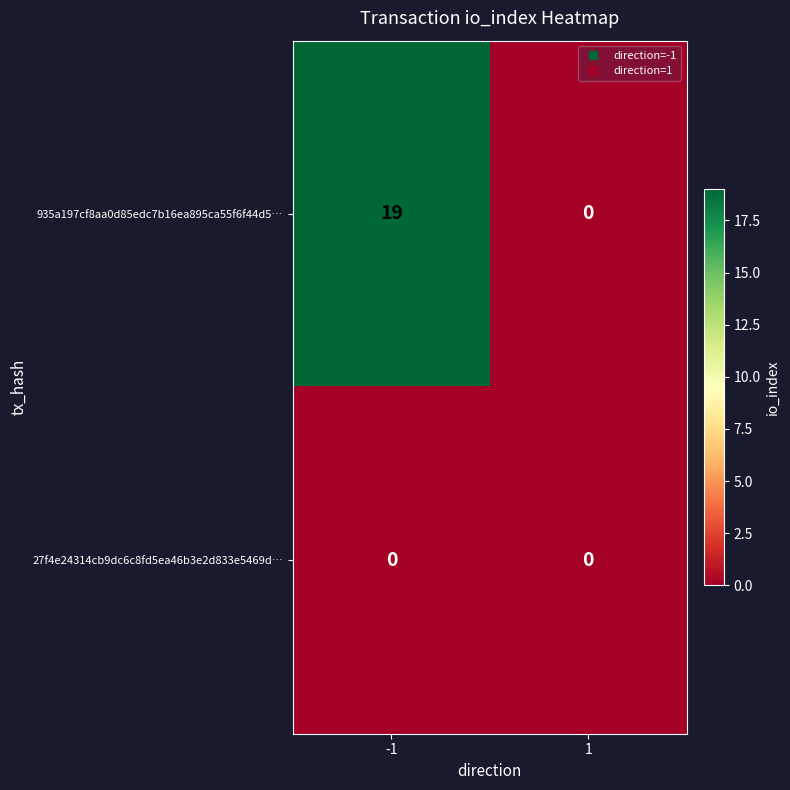

Reading left to right, extract all data points from this chart.

935a197cf8aa0d85edc7b16ea895ca55f6f44d5…: 19	0
27f4e24314cb9dc6c8fd5ea46b3e2d833e5469d…: 0	0